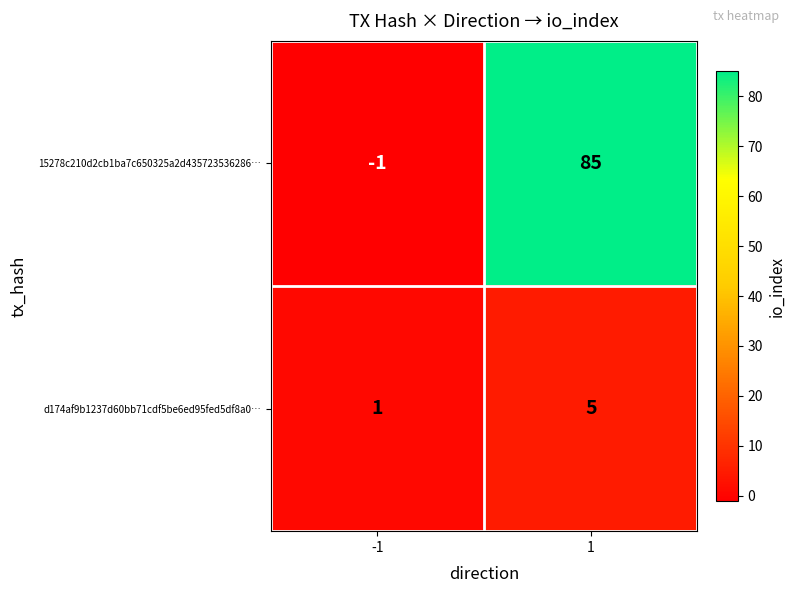

Reading left to right, what are all the values shown in this chart?

15278c210d2cb1ba7c650325a2d435723536286…: -1	85
d174af9b1237d60bb71cdf5be6ed95fed5df8a0…: 1	5